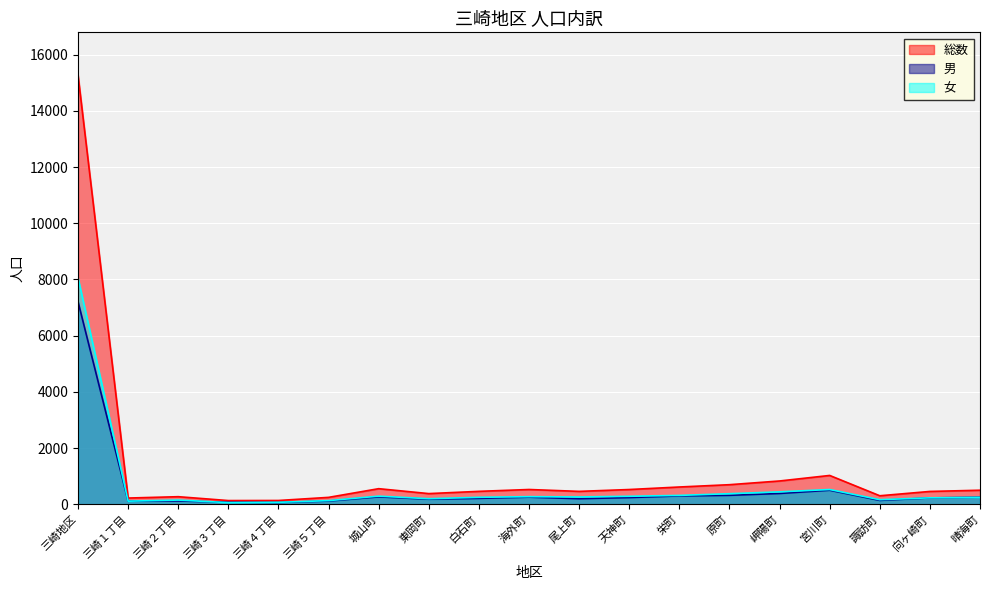

How many lines are shown in the chart?

3